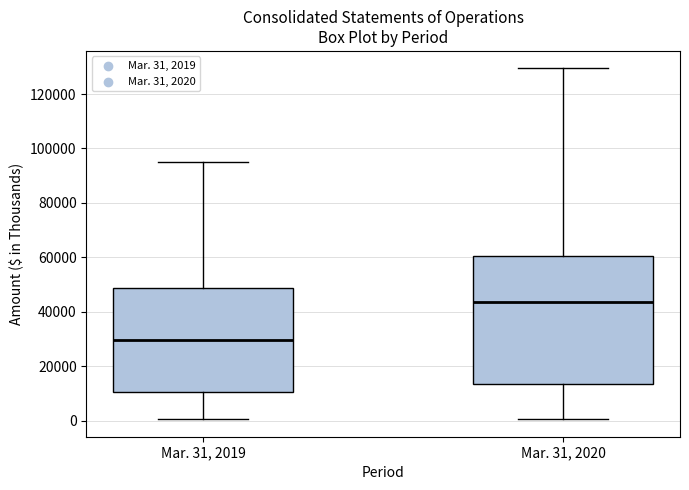

Where does the lower whisker of the box for Mar. 31, 2020 end on the y-axis? The values are not printed on the chart, so give them approximately, as read against the axis.

0